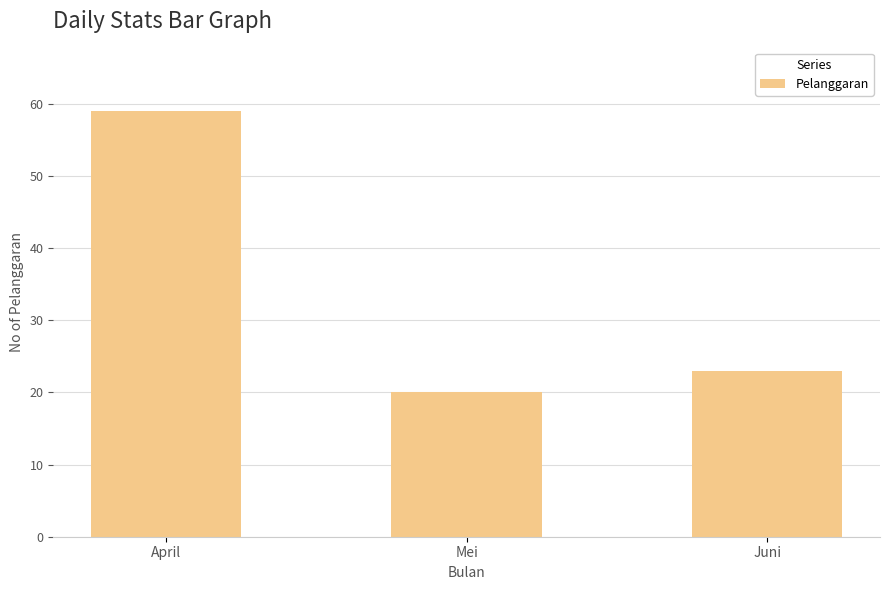

What is the approximate value at Juni, to the nearest 5?

25